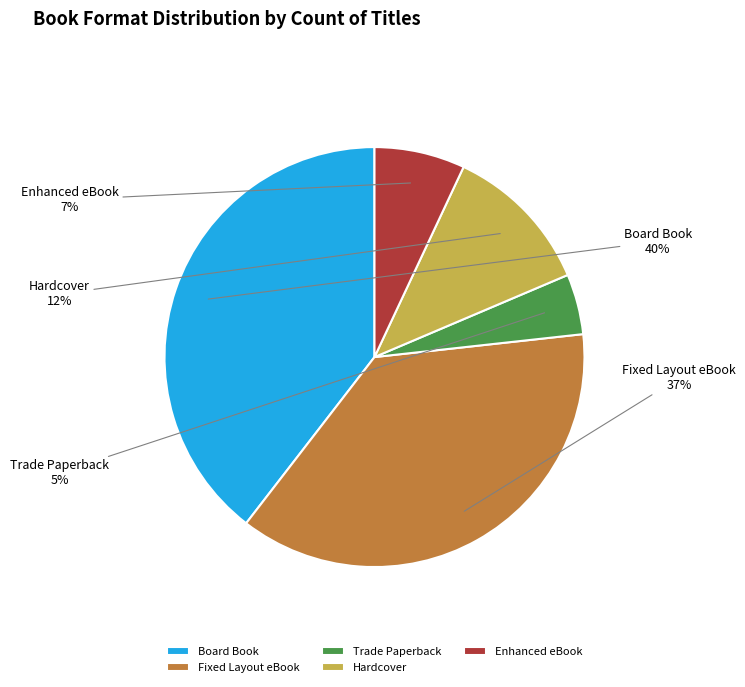

What is the largest slice in the pie chart?

Board Book